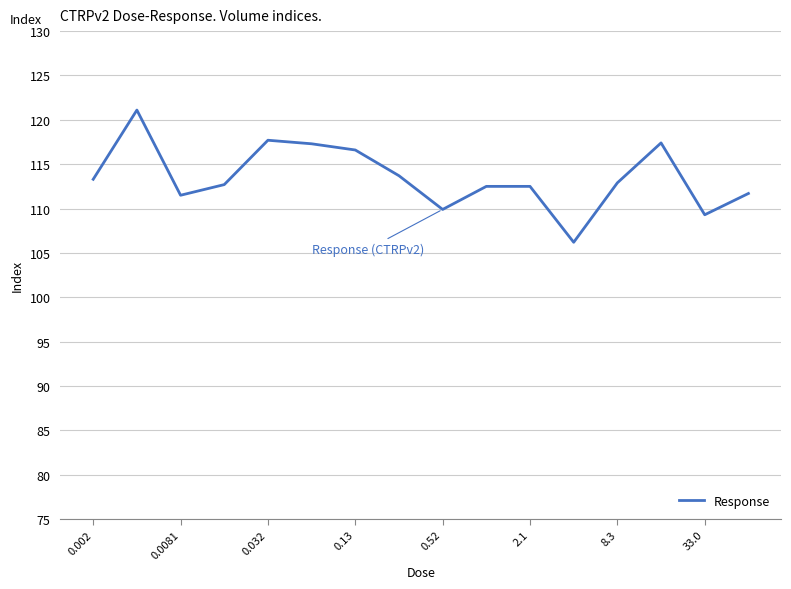

What is the difference between the maximum and minimum values?

14.9